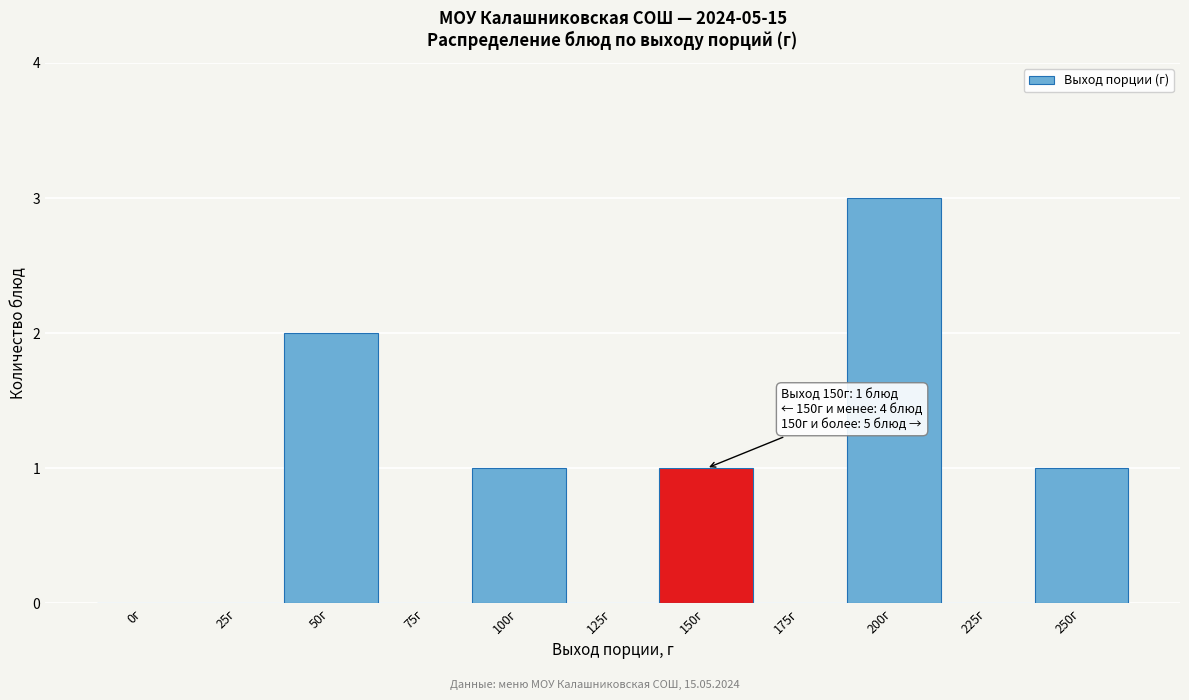

Reading left to right, list all the values displayed in this chart.

0г=0	25г=0	50г=2	75г=0	100г=1	125г=0	150г=1	175г=0	200г=3	225г=0	250г=1